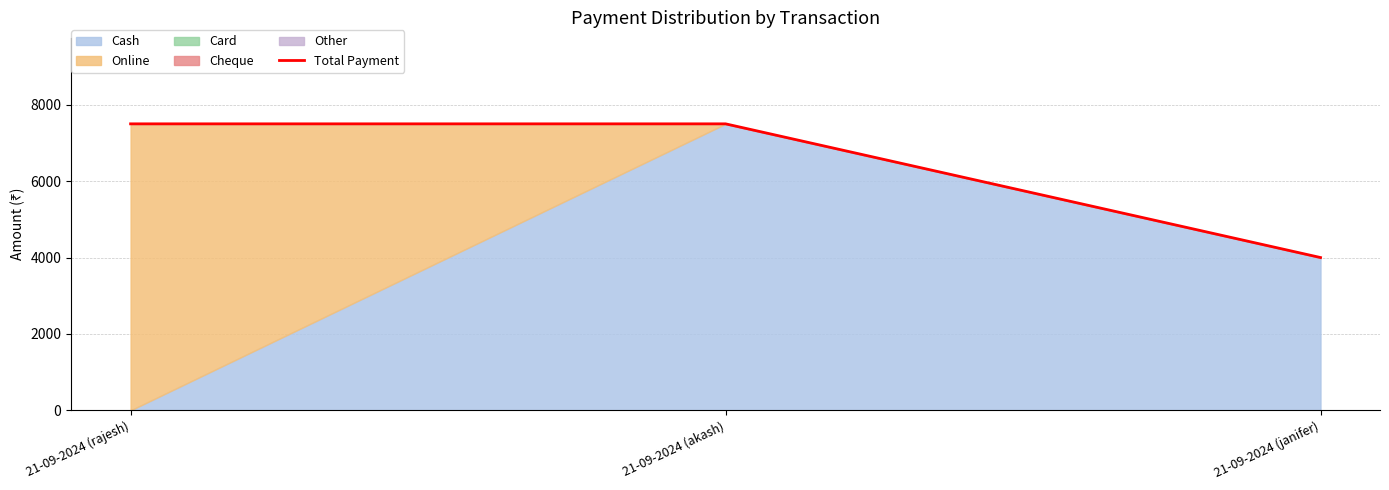

What is the average value?

6333